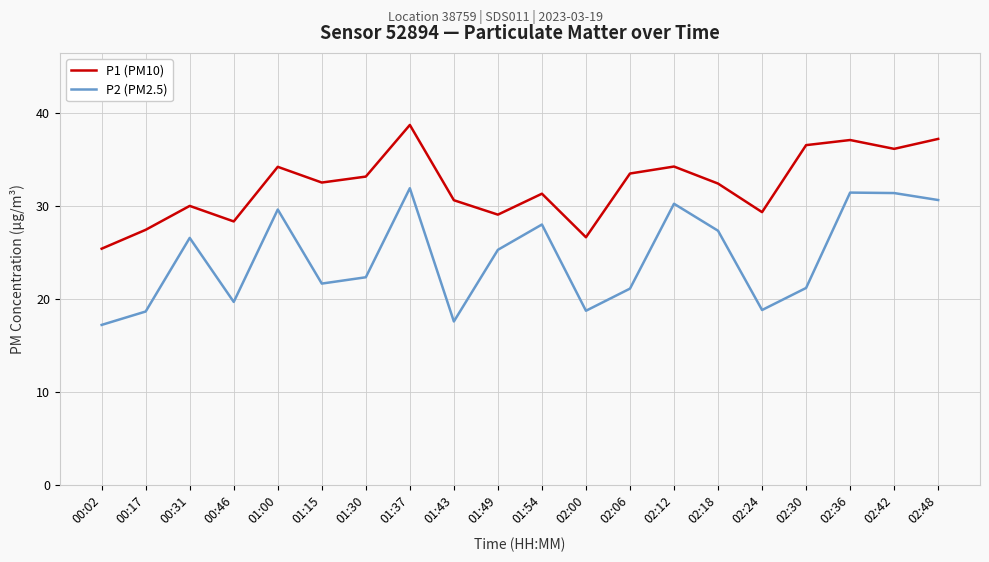

Rank the series by their maximum value, from highest to lowest.

P1 (PM10), P2 (PM2.5)